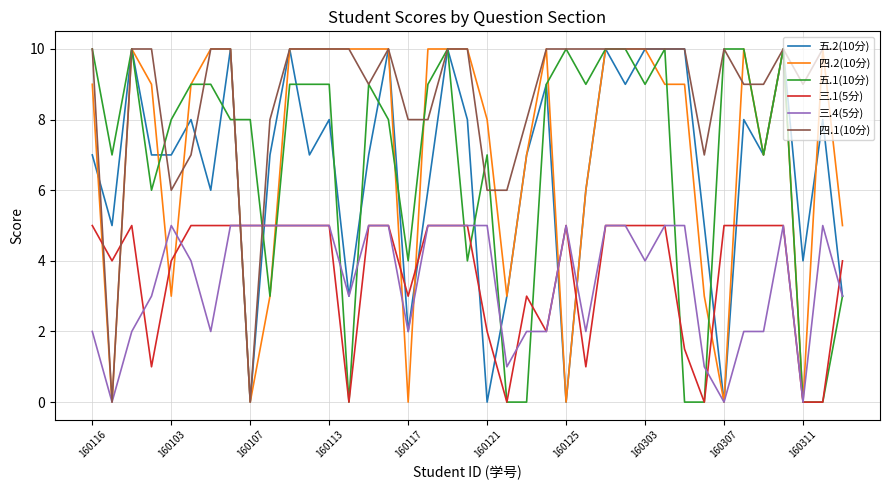

Which series has the largest total across all categories?

四.1(10分)